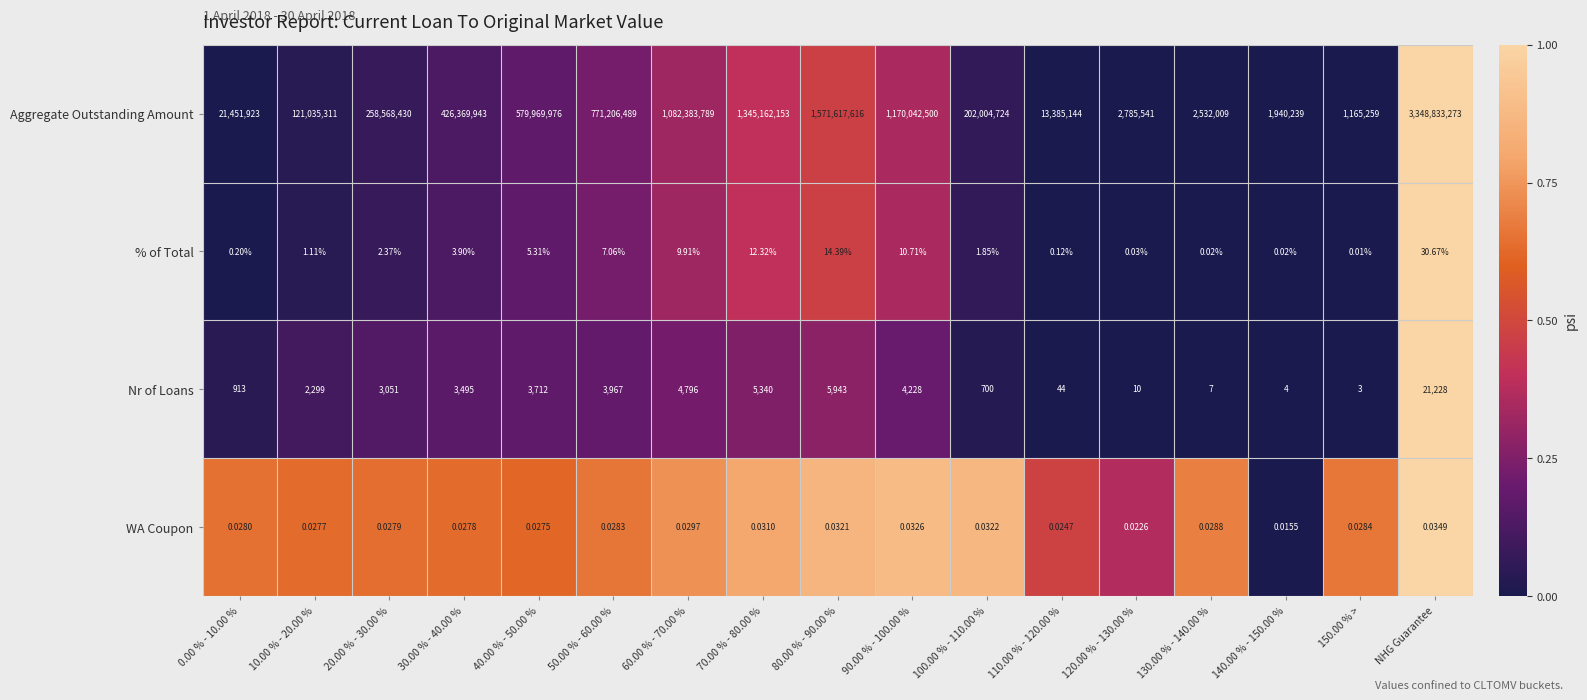

What is the difference between the highest and lowest values at 20.00 % - 30.00 %?

258568430.0